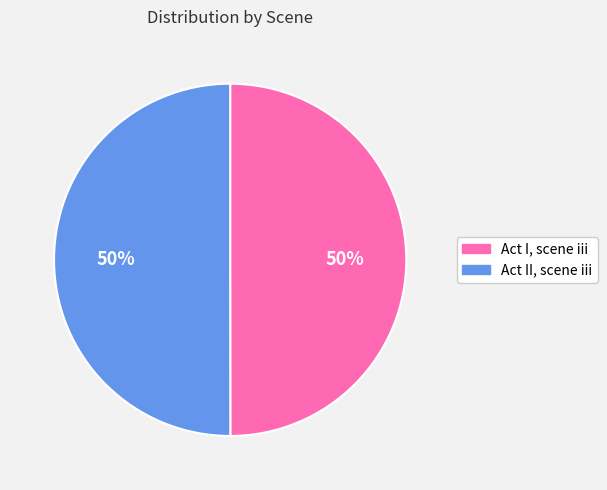

Approximately how many times larger is the value at Act II, scene iii compared to Act I, scene iii?

1.0